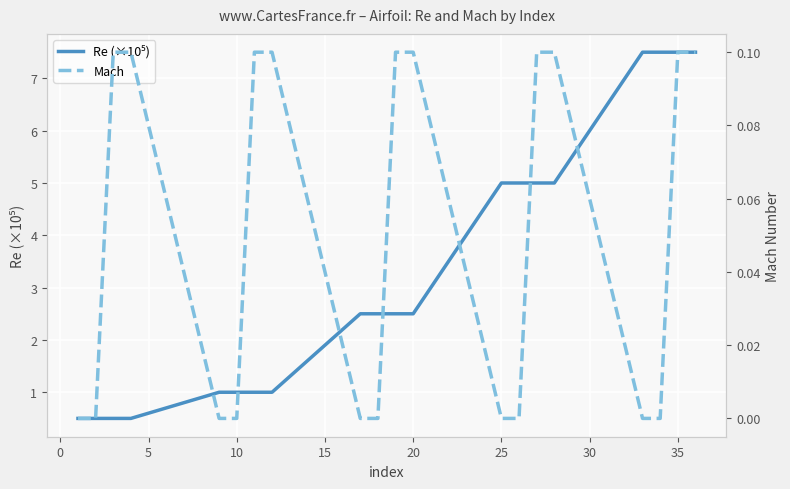

Which series has the largest total across all categories?

Re (×10⁵)